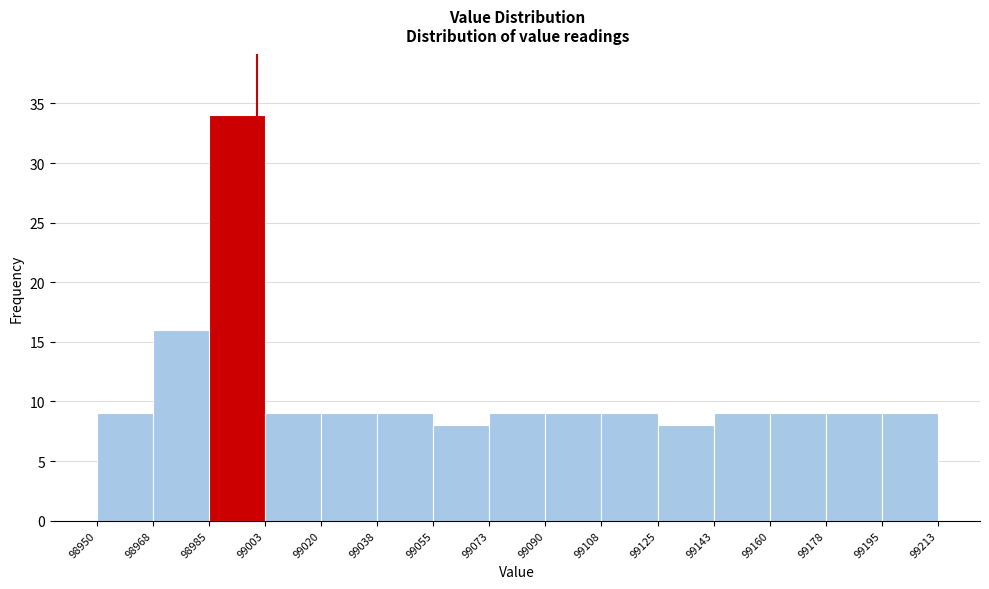

Reading left to right, transcribe this chart: for each bar, give the range it covers on the x-axis and its height. The values are not printed on the chart, so give them approximately, as read against the axis.

98950 to 98968: 9
98968 to 98985: 16
98985 to 99003: 34
99003 to 99020: 9
99020 to 99038: 9
99038 to 99055: 9
99055 to 99073: 8
99073 to 99090: 9
99090 to 99108: 9
99108 to 99125: 9
99125 to 99143: 8
99143 to 99160: 9
99160 to 99178: 9
99178 to 99195: 9
99195 to 99213: 9